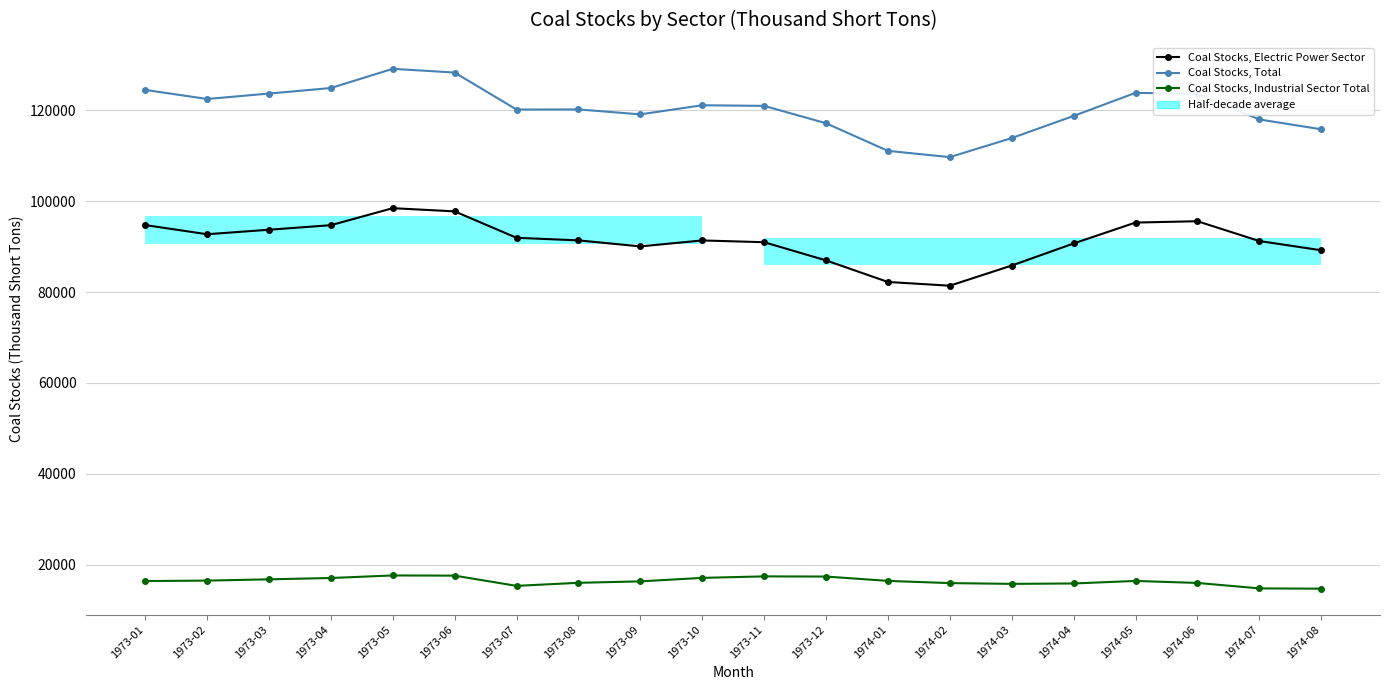

How many lines are shown in the chart?

3